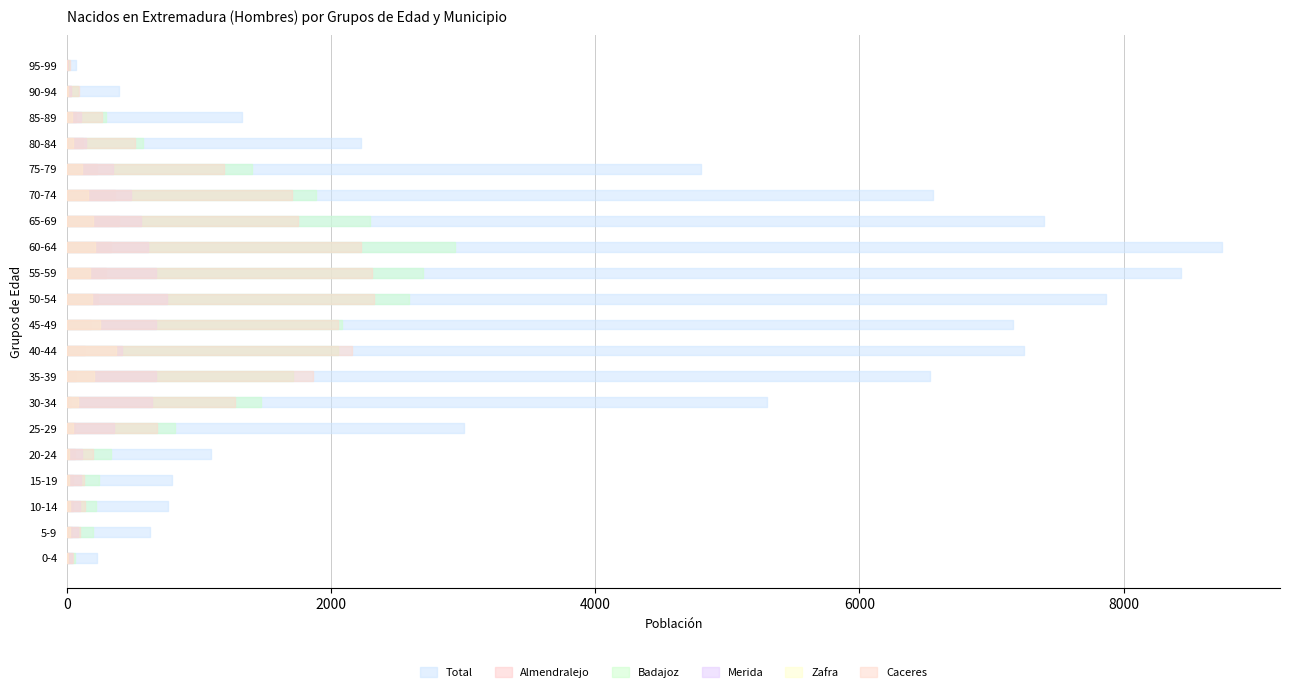

Reading left to right, what are all the values shown in this chart?

Total: 230	628	768	793	1089	3002	5303	6538	7243	7163	7865	8431	8747	7397	6558	4804	2227	1325	396	71
Almendralejo: 12	34	49	47	62	57	29	66	137	181	231	298	336	390	362	228	124	71	27	4
Badajoz: 60	197	218	245	330	818	1471	1710	2053	2081	2592	2696	2938	2291	1882	1404	576	298	86	13
Merida: 40	81	99	109	113	354	640	673	418	674	757	675	616	558	488	346	146	105	28	4
Zafra: 6	26	22	17	17	44	85	201	373	248	187	172	211	196	158	111	47	38	9	3
Caceres: 48	97	139	132	200	683	1271	1864	2156	2053	2322	2308	2228	1752	1701	1191	516	268	89	20